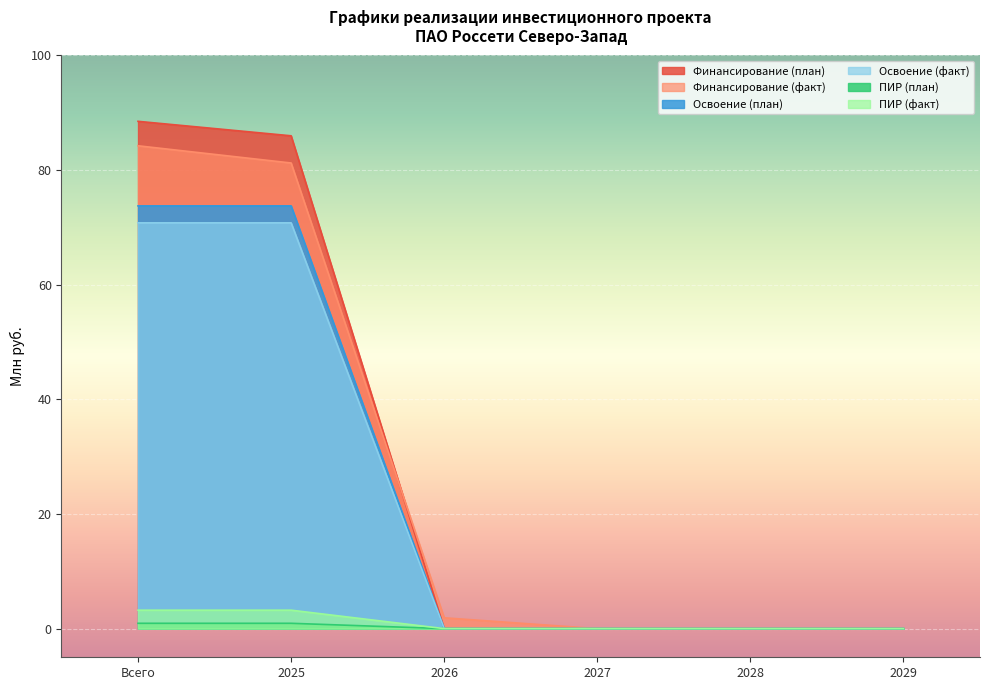

Which category has the highest value in the Освоение (план) series?

Всего